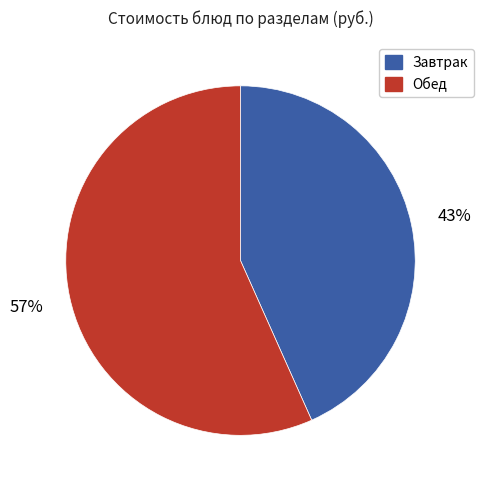

To the nearest percent, what is the combined percentage of Завтрак and Обед?

100%